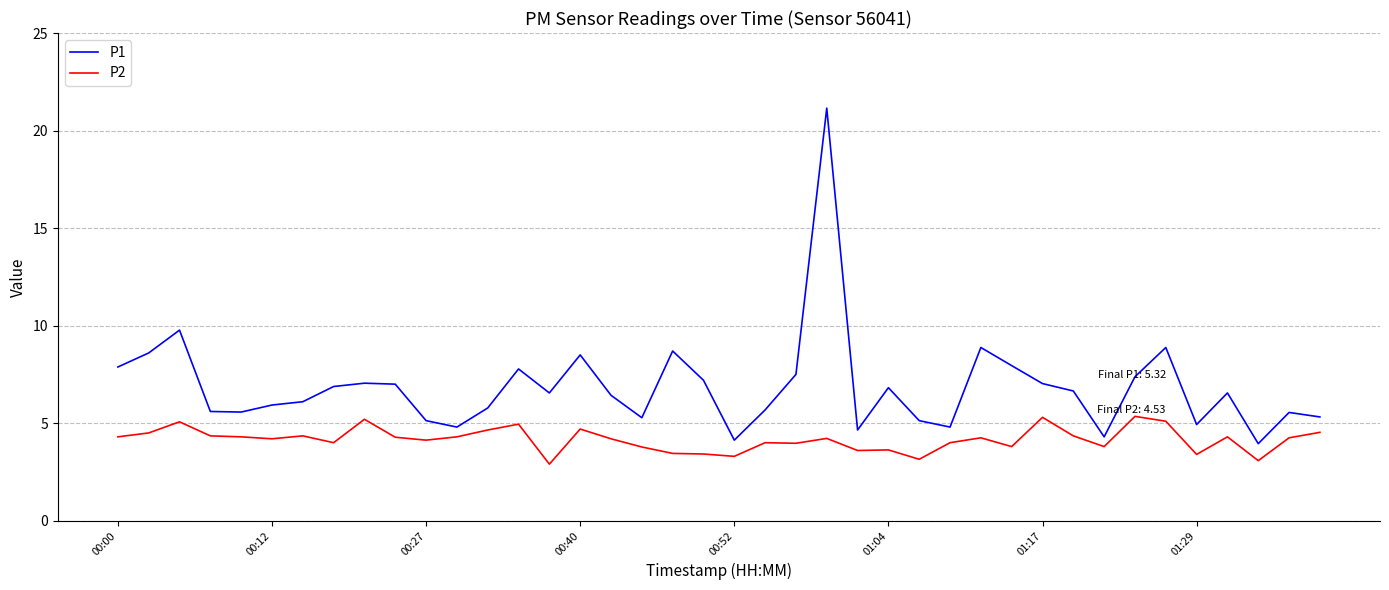

Which series has the largest range (max minus min)?

P1